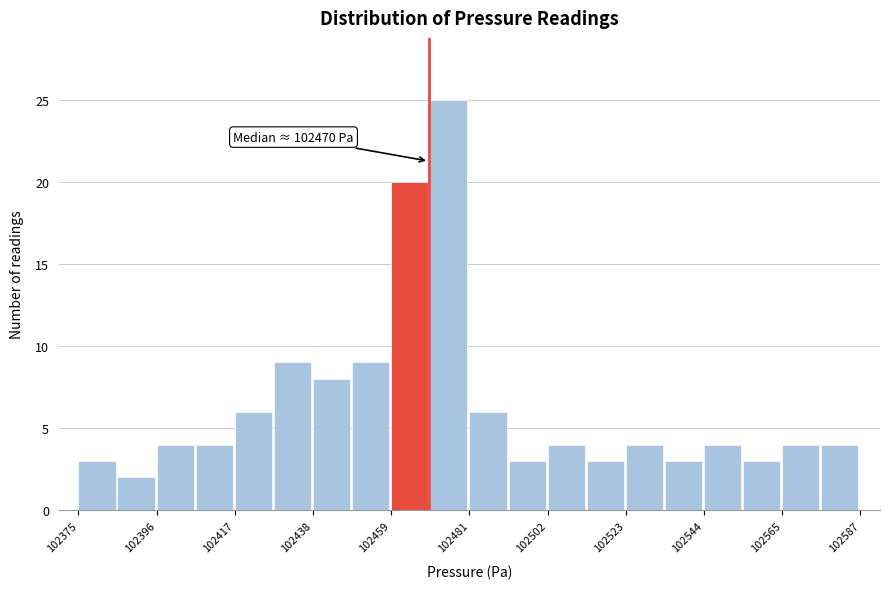

Around what value on the x-axis is the tallest bar? Give the approximate position of its centre, as read against the axis.

102475